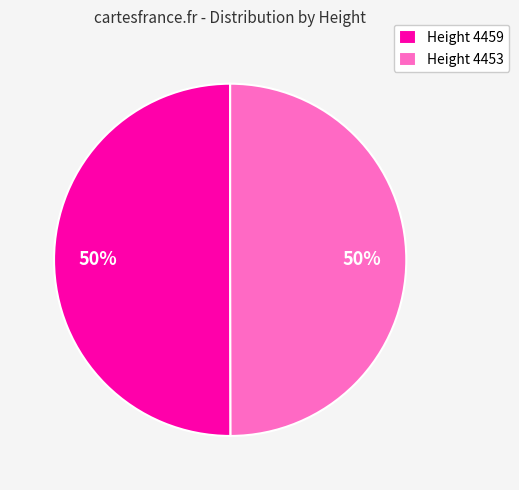

How many slices are in this pie chart?

2